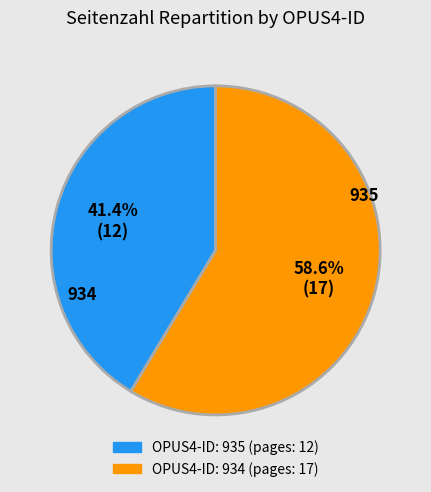

Is there any slice that represents more than half of the pie?

Yes